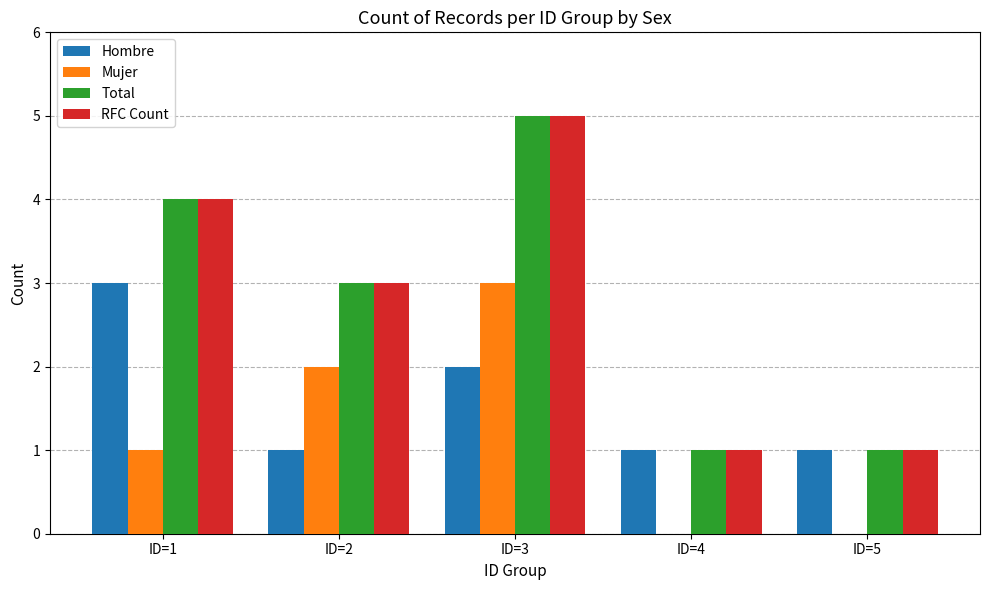

Is the value of RFC Count at ID=5 greater than the value of Total at ID=2?

No